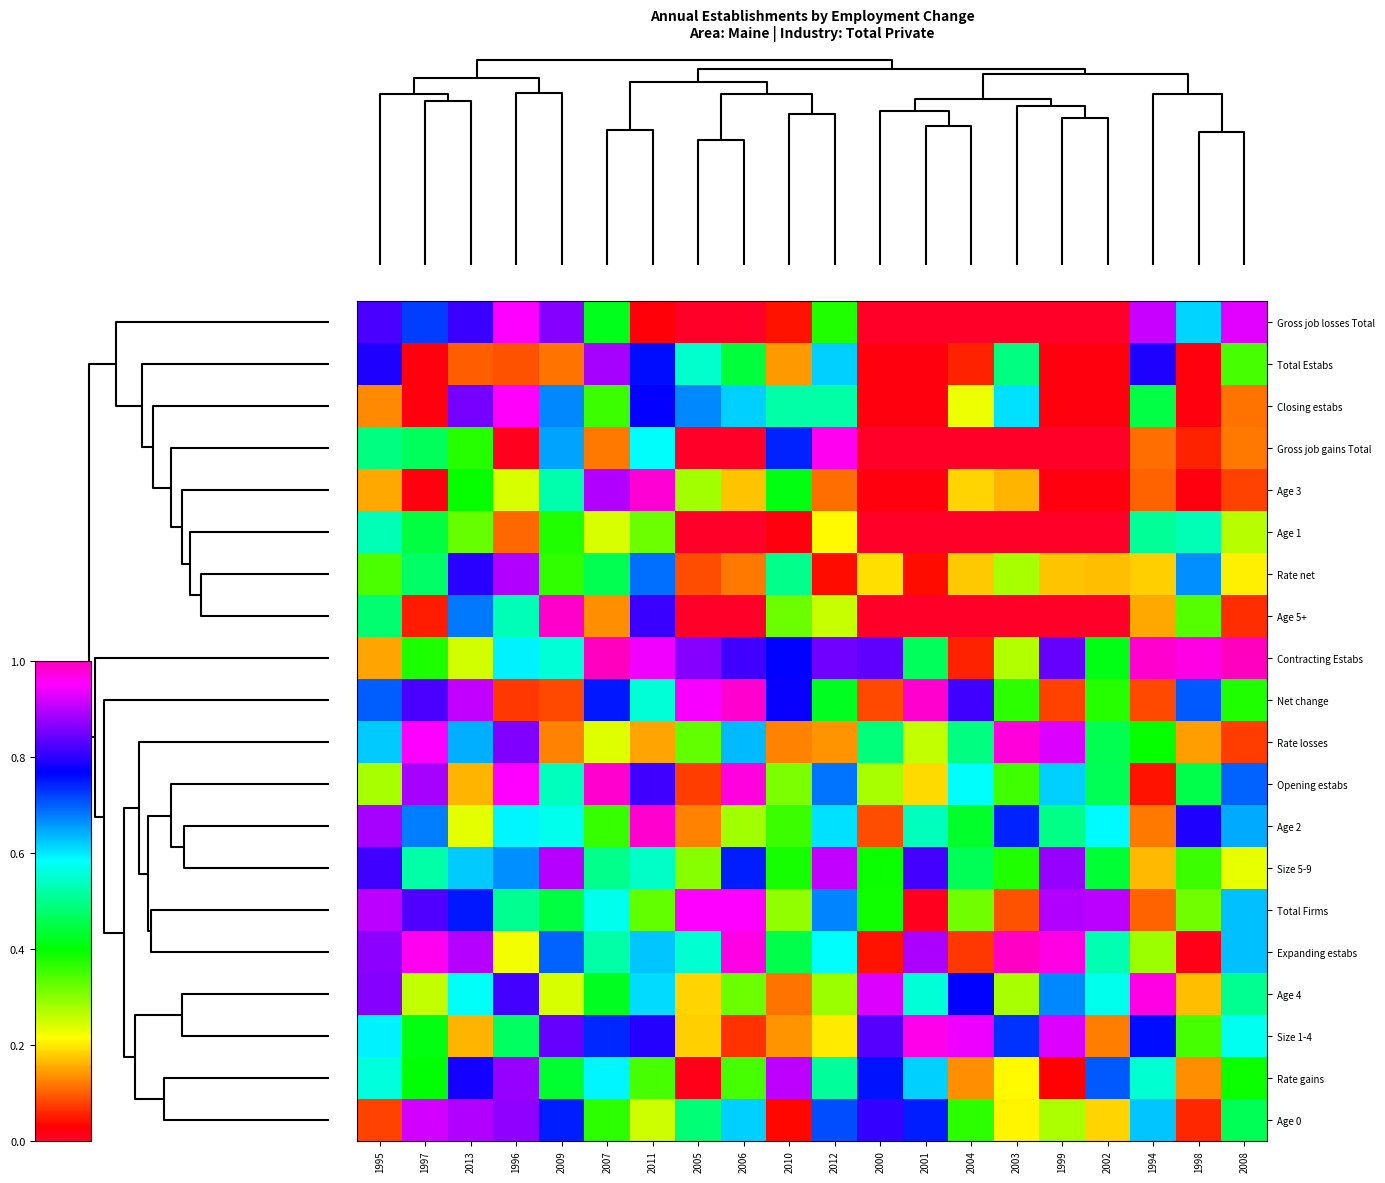

Reading left to right, what are all the values shown in this chart?

Gross job losses Total: 1995=0.8	1997=0.7	2013=0.8	1996=0.9	2009=0.9	2007=0.4	2011=0.0	2005=0.0	2006=0.0	2010=0.0	2012=0.4	2000=0.0	2001=0.0	2004=0.0	2003=0.0	1999=0.0	2002=0.0	1994=0.9	1998=0.6	2008=0.9
Total Estabs: 1995=0.8	1997=0.0	2013=0.1	1996=0.1	2009=0.1	2007=0.9	2011=0.8	2005=0.5	2006=0.4	2010=0.1	2012=0.6	2000=0.0	2001=0.0	2004=0.1	2003=0.5	1999=0.0	2002=0.0	1994=0.8	1998=0.0	2008=0.4
Closing estabs: 1995=0.1	1997=0.0	2013=0.9	1996=1.0	2009=0.7	2007=0.4	2011=0.8	2005=0.7	2006=0.6	2010=0.5	2012=0.5	2000=0.0	2001=0.0	2004=0.2	2003=0.6	1999=0.0	2002=0.0	1994=0.5	1998=0.0	2008=0.1
Gross job gains Total: 1995=0.5	1997=0.5	2013=0.4	1996=0.0	2009=0.6	2007=0.1	2011=0.6	2005=0.0	2006=0.0	2010=0.7	2012=1.0	2000=0.0	2001=0.0	2004=0.0	2003=0.0	1999=0.0	2002=0.0	1994=0.1	1998=0.1	2008=0.1
Age 3: 1995=0.2	1997=0.0	2013=0.4	1996=0.2	2009=0.5	2007=0.9	2011=1.0	2005=0.3	2006=0.2	2010=0.4	2012=0.1	2000=0.0	2001=0.0	2004=0.2	2003=0.2	1999=0.0	2002=0.0	1994=0.1	1998=0.0	2008=0.1
Age 1: 1995=0.5	1997=0.4	2013=0.3	1996=0.1	2009=0.4	2007=0.2	2011=0.3	2005=0.0	2006=0.0	2010=0.0	2012=0.2	2000=0.0	2001=0.0	2004=0.0	2003=0.0	1999=0.0	2002=0.0	1994=0.5	1998=0.5	2008=0.3
Rate net: 1995=0.3	1997=0.5	2013=0.8	1996=0.9	2009=0.4	2007=0.5	2011=0.7	2005=0.1	2006=0.1	2010=0.5	2012=0.0	2000=0.2	2001=0.0	2004=0.2	2003=0.3	1999=0.2	2002=0.2	1994=0.2	1998=0.7	2008=0.2
Age 5+: 1995=0.5	1997=0.1	2013=0.7	1996=0.5	2009=1.0	2007=0.1	2011=0.8	2005=0.0	2006=0.0	2010=0.3	2012=0.3	2000=0.0	2001=0.0	2004=0.0	2003=0.0	1999=0.0	2002=0.0	1994=0.2	1998=0.3	2008=0.1
Contracting Estabs: 1995=0.2	1997=0.4	2013=0.2	1996=0.6	2009=0.6	2007=1.0	2011=0.9	2005=0.9	2006=0.8	2010=0.8	2012=0.8	2000=0.8	2001=0.5	2004=0.1	2003=0.3	1999=0.8	2002=0.4	1994=1.0	1998=1.0	2008=1.0
Net change: 1995=0.7	1997=0.8	2013=0.9	1996=0.1	2009=0.1	2007=0.8	2011=0.6	2005=0.9	2006=1.0	2010=0.8	2012=0.4	2000=0.1	2001=1.0	2004=0.8	2003=0.4	1999=0.1	2002=0.4	1994=0.1	1998=0.7	2008=0.4
Rate losses: 1995=0.6	1997=0.9	2013=0.6	1996=0.9	2009=0.1	2007=0.2	2011=0.2	2005=0.3	2006=0.6	2010=0.1	2012=0.1	2000=0.5	2001=0.3	2004=0.5	2003=1.0	1999=0.9	2002=0.5	1994=0.4	1998=0.1	2008=0.1
Opening estabs: 1995=0.3	1997=0.9	2013=0.2	1996=1.0	2009=0.5	2007=1.0	2011=0.8	2005=0.1	2006=1.0	2010=0.3	2012=0.7	2000=0.3	2001=0.2	2004=0.6	2003=0.4	1999=0.6	2002=0.5	1994=0.0	1998=0.5	2008=0.7
Age 2: 1995=0.9	1997=0.7	2013=0.2	1996=0.6	2009=0.6	2007=0.4	2011=1.0	2005=0.1	2006=0.3	2010=0.4	2012=0.6	2000=0.1	2001=0.5	2004=0.4	2003=0.7	1999=0.5	2002=0.6	1994=0.1	1998=0.8	2008=0.6
Size 5-9: 1995=0.8	1997=0.5	2013=0.6	1996=0.7	2009=0.9	2007=0.5	2011=0.5	2005=0.3	2006=0.7	2010=0.4	2012=0.9	2000=0.4	2001=0.8	2004=0.5	2003=0.4	1999=0.9	2002=0.4	1994=0.2	1998=0.4	2008=0.2
Total Firms: 1995=0.9	1997=0.8	2013=0.8	1996=0.5	2009=0.4	2007=0.6	2011=0.3	2005=1.0	2006=1.0	2010=0.3	2012=0.7	2000=0.4	2001=0.0	2004=0.3	2003=0.1	1999=0.9	2002=0.9	1994=0.1	1998=0.3	2008=0.6
Expanding estabs: 1995=0.9	1997=1.0	2013=0.9	1996=0.2	2009=0.7	2007=0.5	2011=0.6	2005=0.6	2006=1.0	2010=0.5	2012=0.6	2000=0.0	2001=0.9	2004=0.1	2003=1.0	1999=1.0	2002=0.5	1994=0.3	1998=0.0	2008=0.6
Age 4: 1995=0.9	1997=0.3	2013=0.6	1996=0.8	2009=0.2	2007=0.4	2011=0.6	2005=0.2	2006=0.3	2010=0.1	2012=0.3	2000=0.9	2001=0.6	2004=0.8	2003=0.3	1999=0.7	2002=0.6	1994=1.0	1998=0.2	2008=0.5
Size 1-4: 1995=0.6	1997=0.4	2013=0.2	1996=0.5	2009=0.8	2007=0.7	2011=0.8	2005=0.2	2006=0.1	2010=0.1	2012=0.2	2000=0.8	2001=1.0	2004=0.9	2003=0.7	1999=0.9	2002=0.1	1994=0.8	1998=0.3	2008=0.6
Rate gains: 1995=0.6	1997=0.4	2013=0.8	1996=0.9	2009=0.4	2007=0.6	2011=0.3	2005=0.0	2006=0.4	2010=0.9	2012=0.5	2000=0.8	2001=0.6	2004=0.1	2003=0.2	1999=0.0	2002=0.7	1994=0.6	1998=0.1	2008=0.4
Age 0: 1995=0.1	1997=0.9	2013=0.9	1996=0.9	2009=0.7	2007=0.4	2011=0.3	2005=0.5	2006=0.6	2010=0.0	2012=0.7	2000=0.8	2001=0.7	2004=0.4	2003=0.2	1999=0.3	2002=0.2	1994=0.6	1998=0.1	2008=0.5